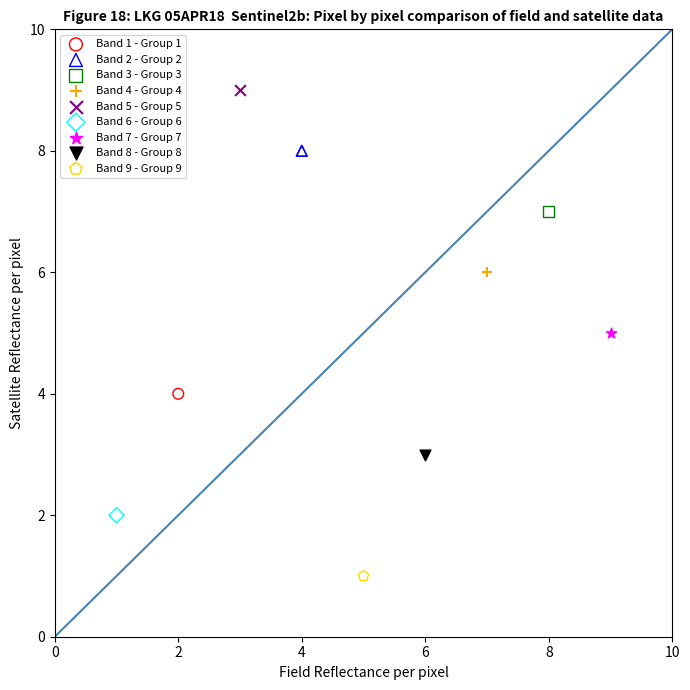

What are all the series names shown in the legend?

Band 1 - Group 1, Band 2 - Group 2, Band 3 - Group 3, Band 4 - Group 4, Band 5 - Group 5, Band 6 - Group 6, Band 7 - Group 7, Band 8 - Group 8, Band 9 - Group 9